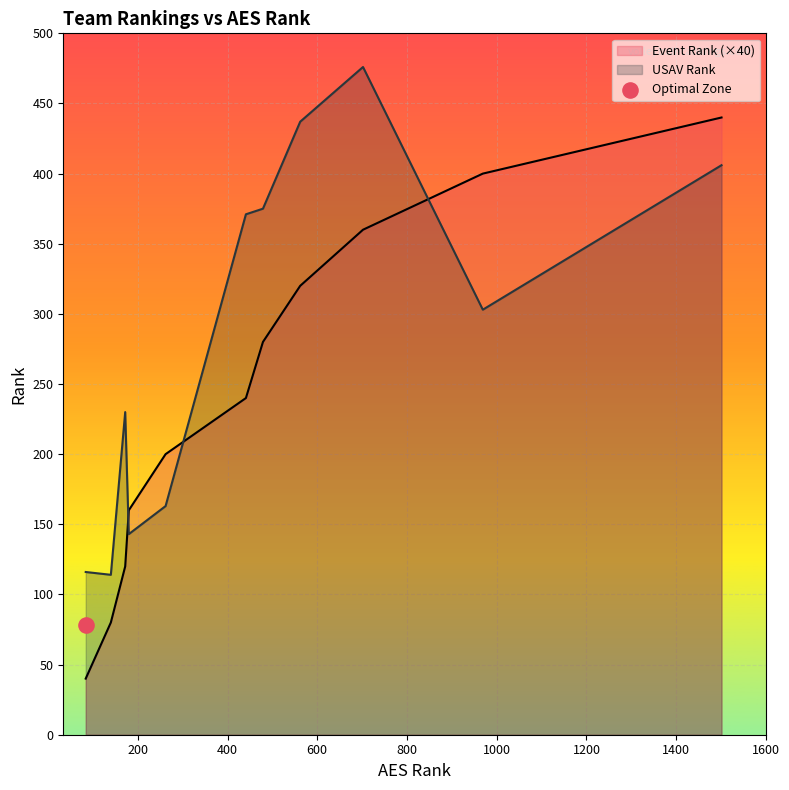

Which series has the largest total across all categories?

USAV Rank